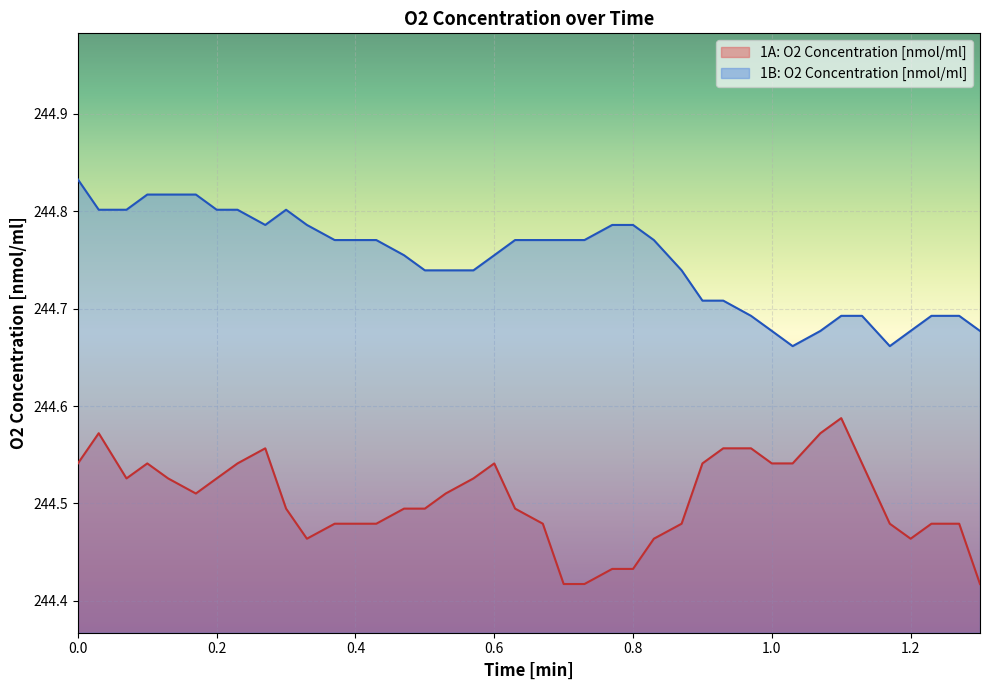

List the series in order of their overall mean, lowest first.

1A: O2 Concentration [nmol/ml], 1B: O2 Concentration [nmol/ml]